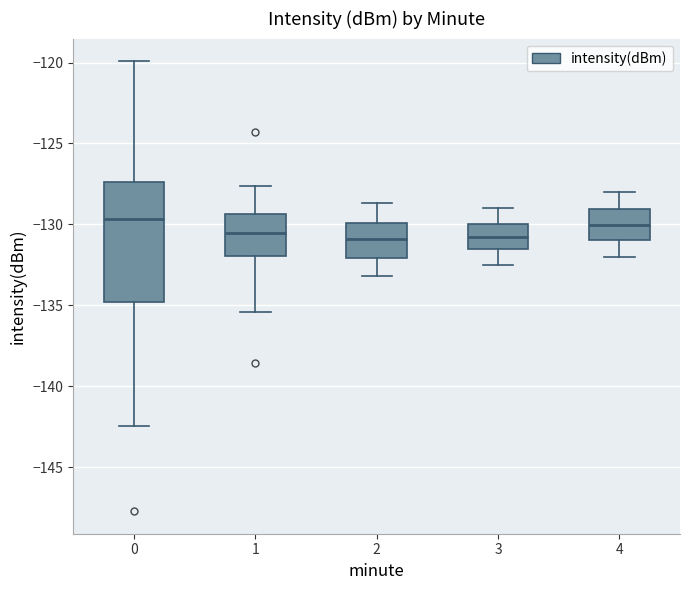

Where is the lower edge of the box at x = 1 on the y-axis? The values are not printed on the chart, so give them approximately, as read against the axis.

-132.0